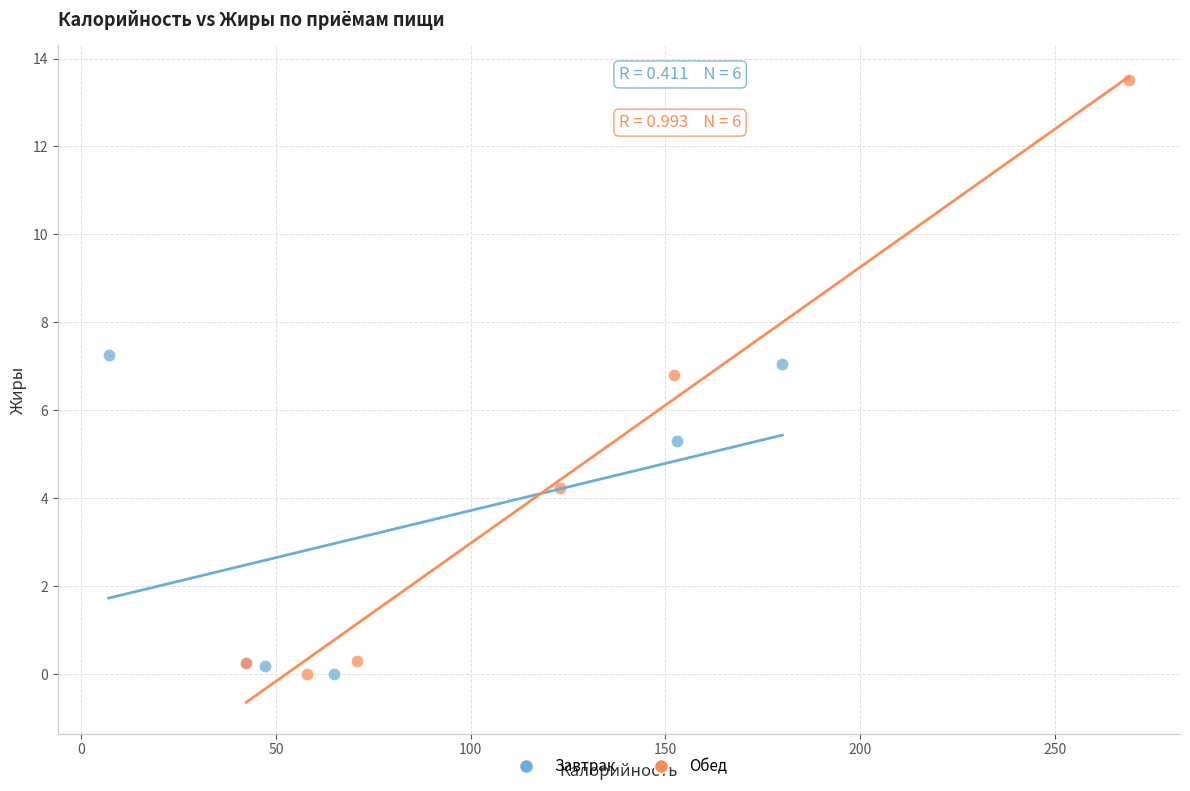

Which series has the largest Y range (max minus min)?

Обед